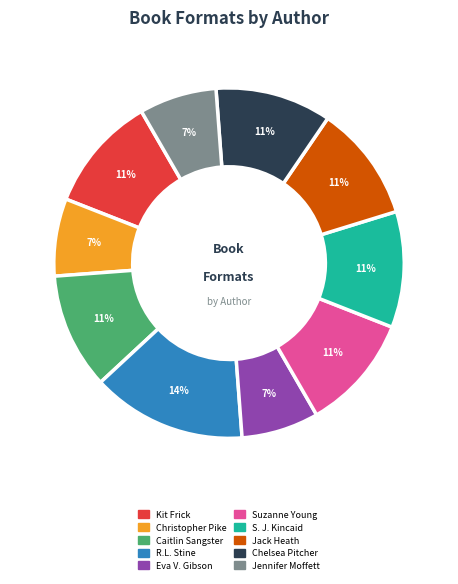

Which has a higher value, Christopher Pike or Caitlin Sangster?

Caitlin Sangster